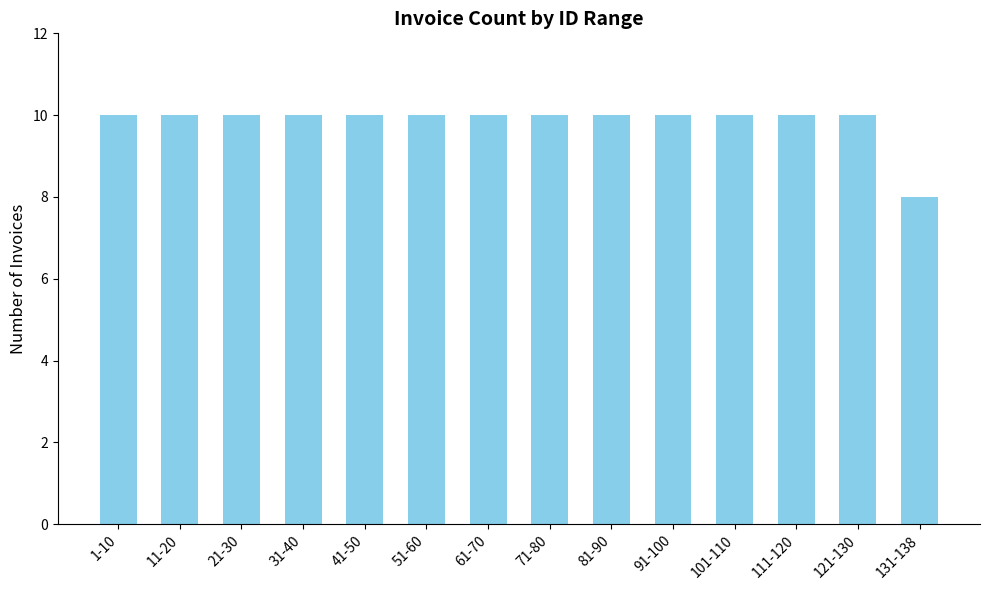

Which category has the lowest value across all series?

131-138